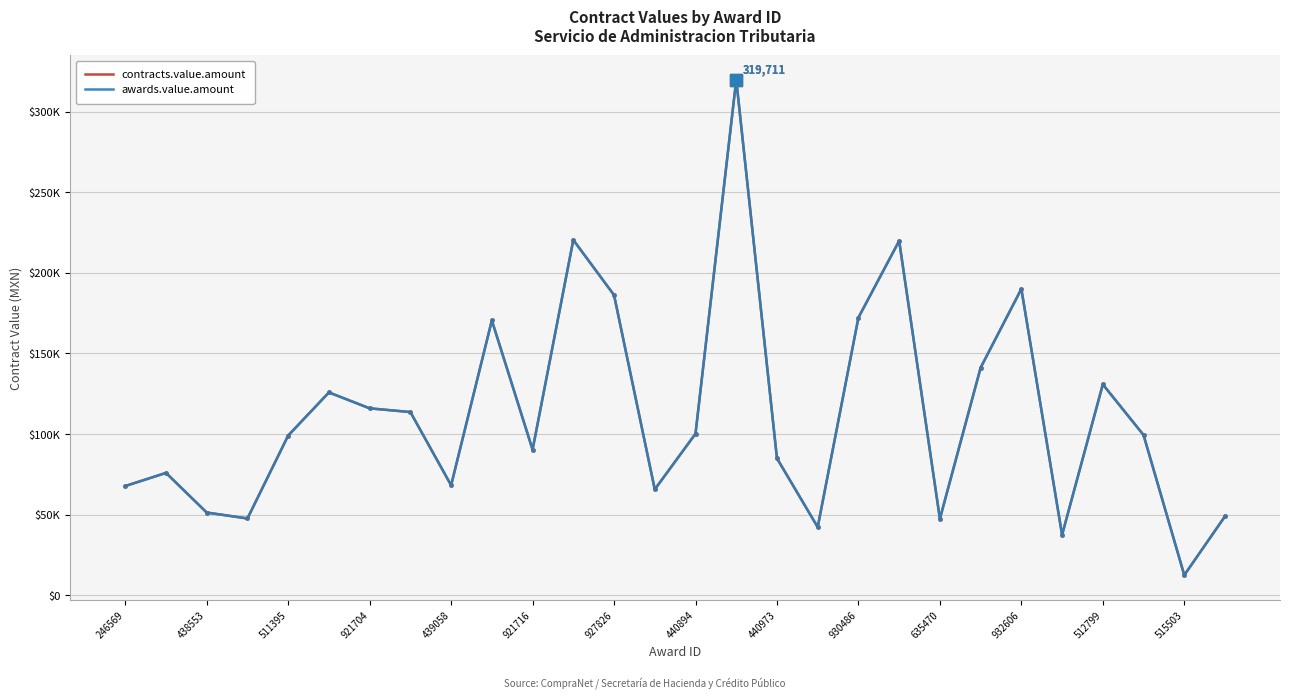

Is this an area chart (filled region under the line)?

No